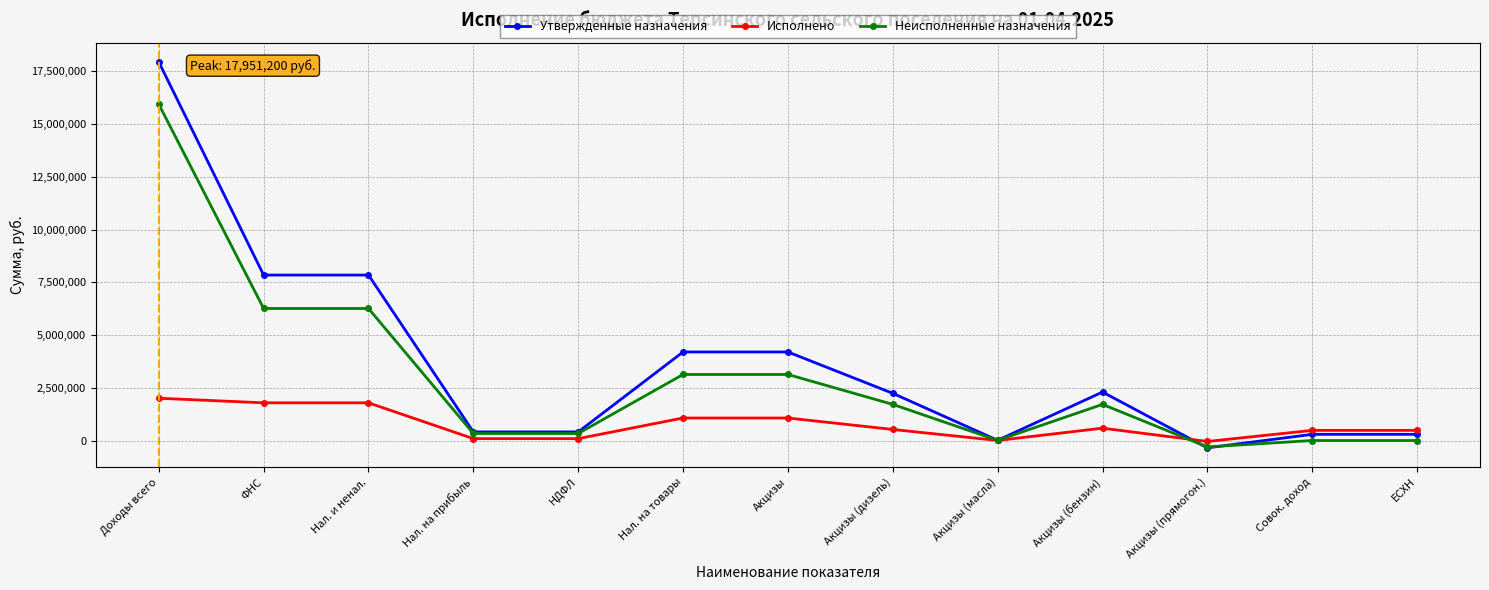

True or false: Исполнено has more than 0 interior local peaks.

True